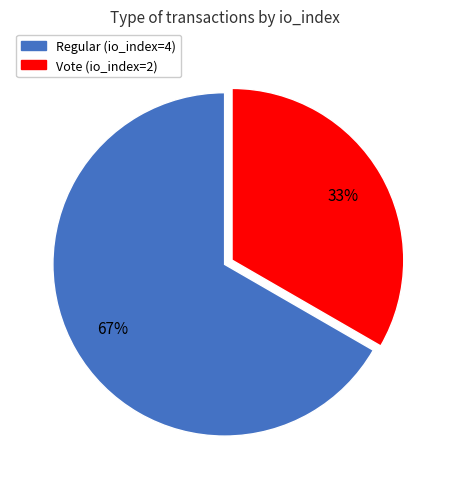

Combined, do Regular and Vote account for over 50%?

Yes